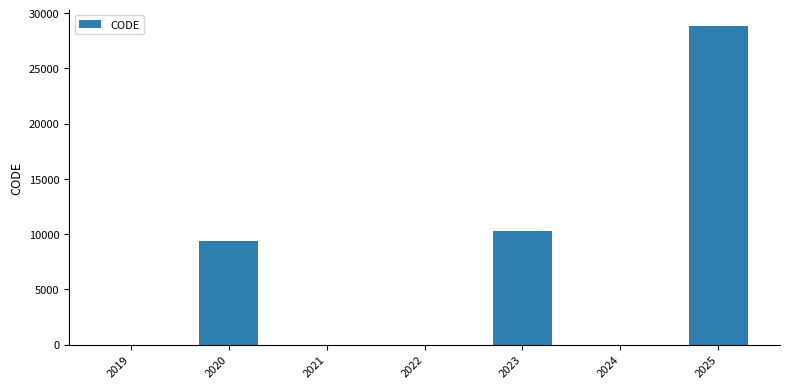

Are the bars horizontal?

No